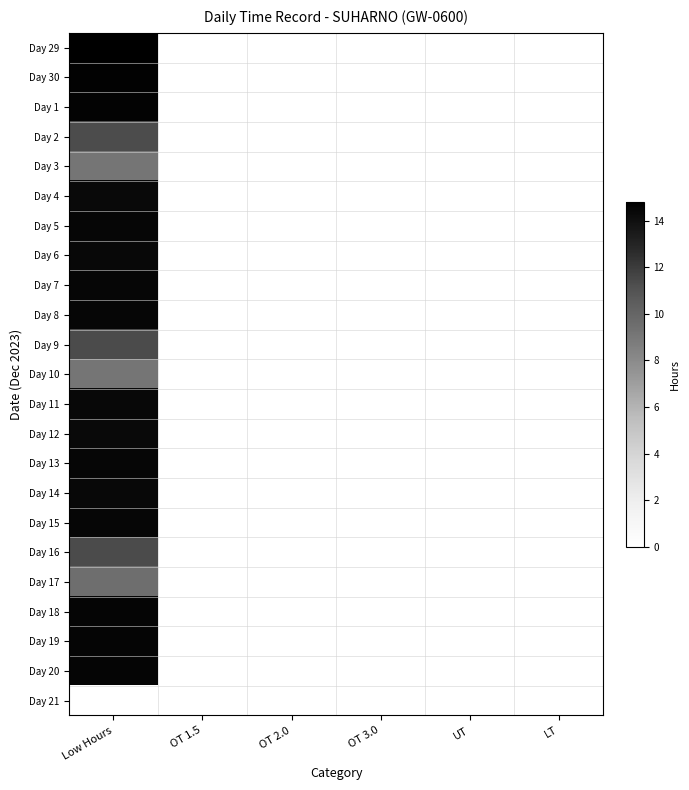

At how many categories does at least one series exceed 13?

1